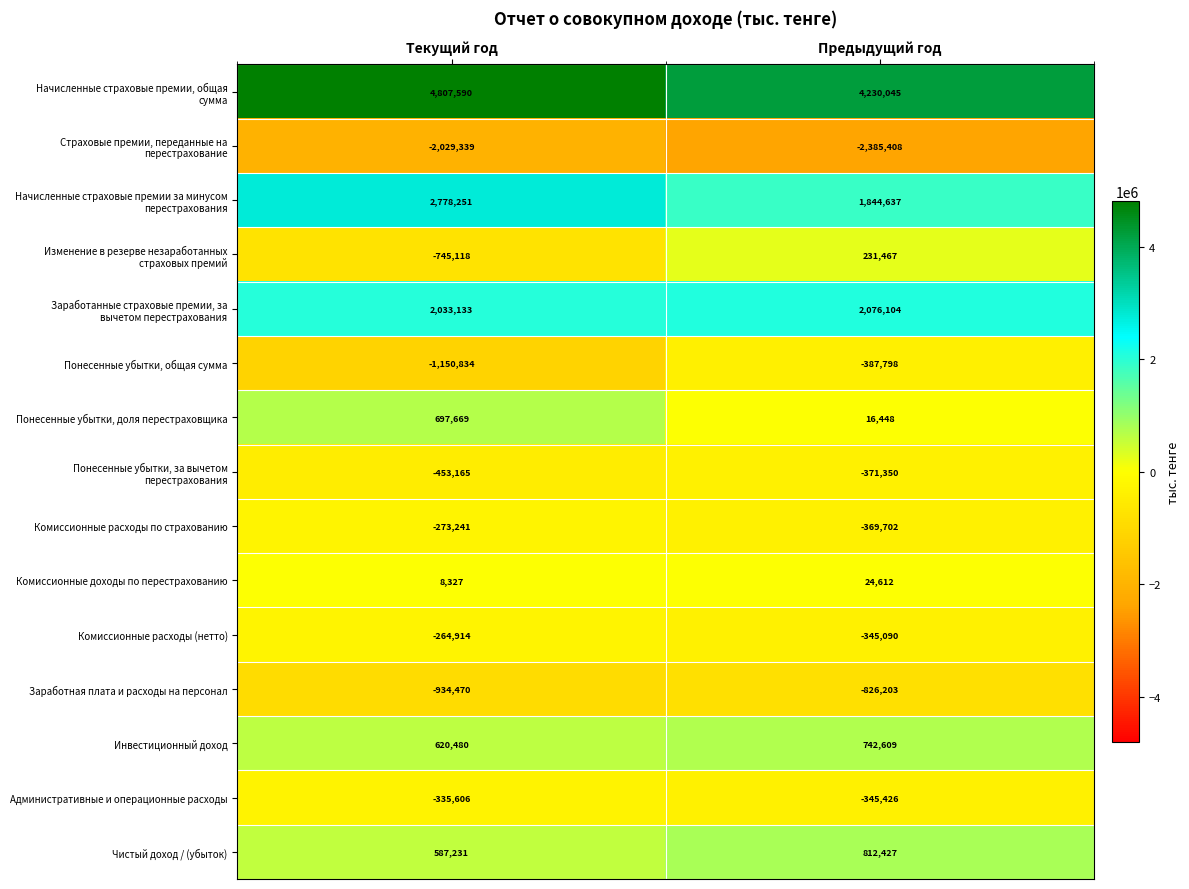

What is the total value across all series at Текущий год?

5345994